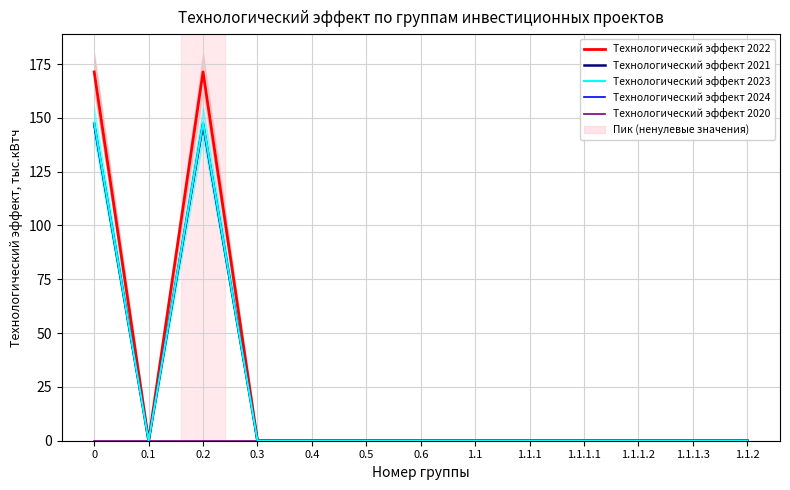

Which series changed the most between 0.5 and 1.1.1.1?

Технологический эффект 2022